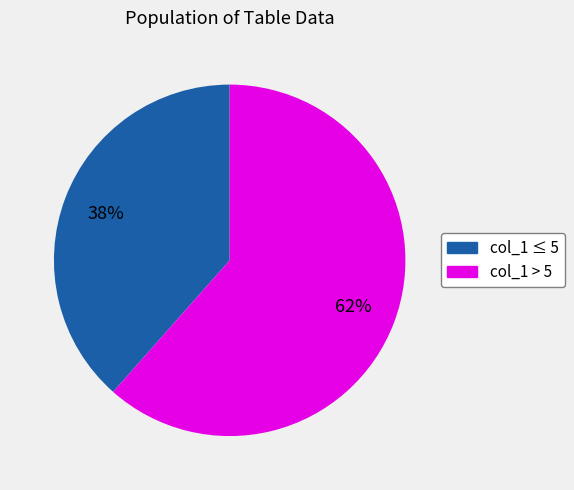

To the nearest percent, what is the combined percentage of col_1 > 5 and col_1 ≤ 5?

100%